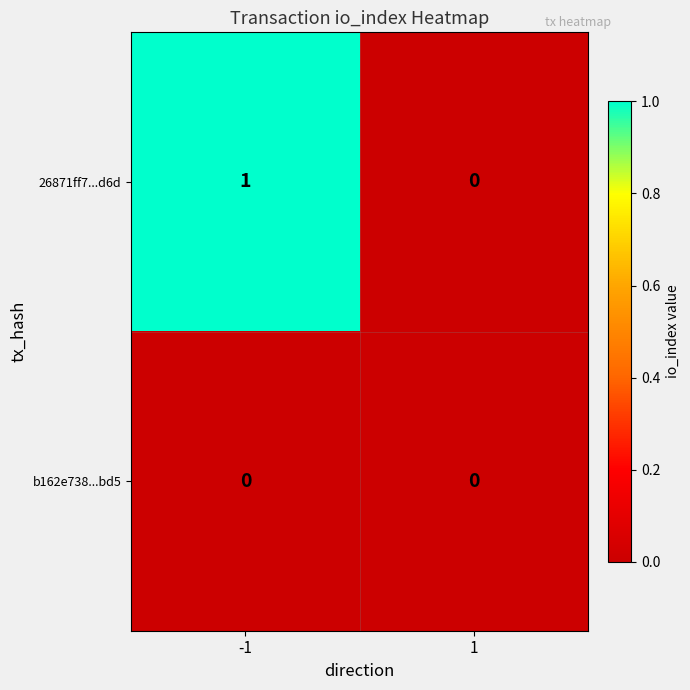

True or false: 26871ff7...d6d has a value of 0 at 1.

True